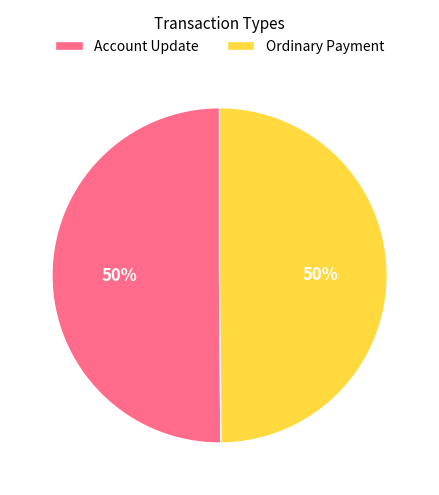

What is the ratio of the value at Ordinary Payment to the value at Account Update?

1.0